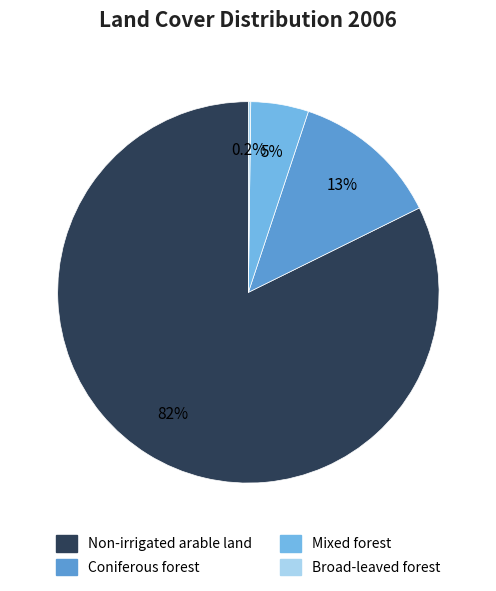

Does Non-irrigated arable land account for over 50% of the chart?

Yes